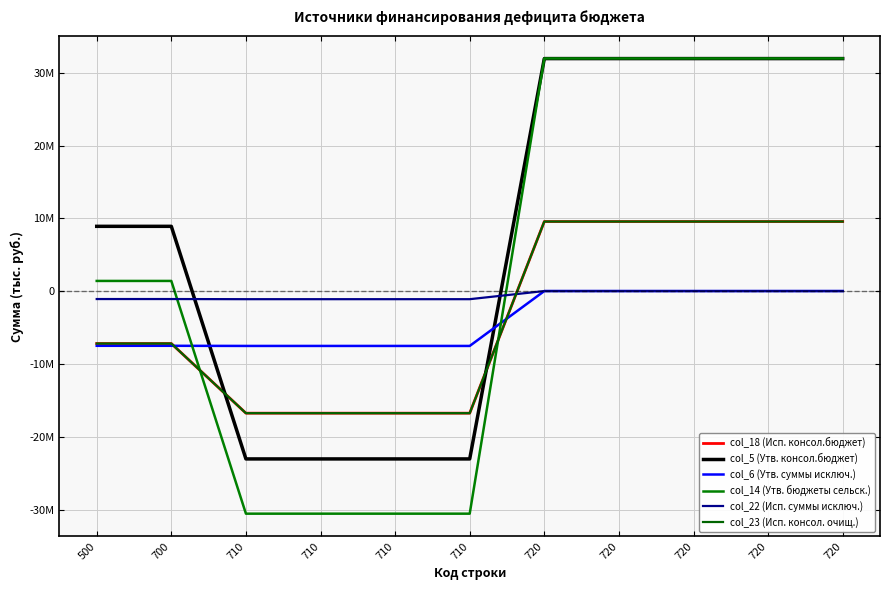

What is the approximate value of col_6 (Утв. суммы исключ.) at 500?

-7498867.0